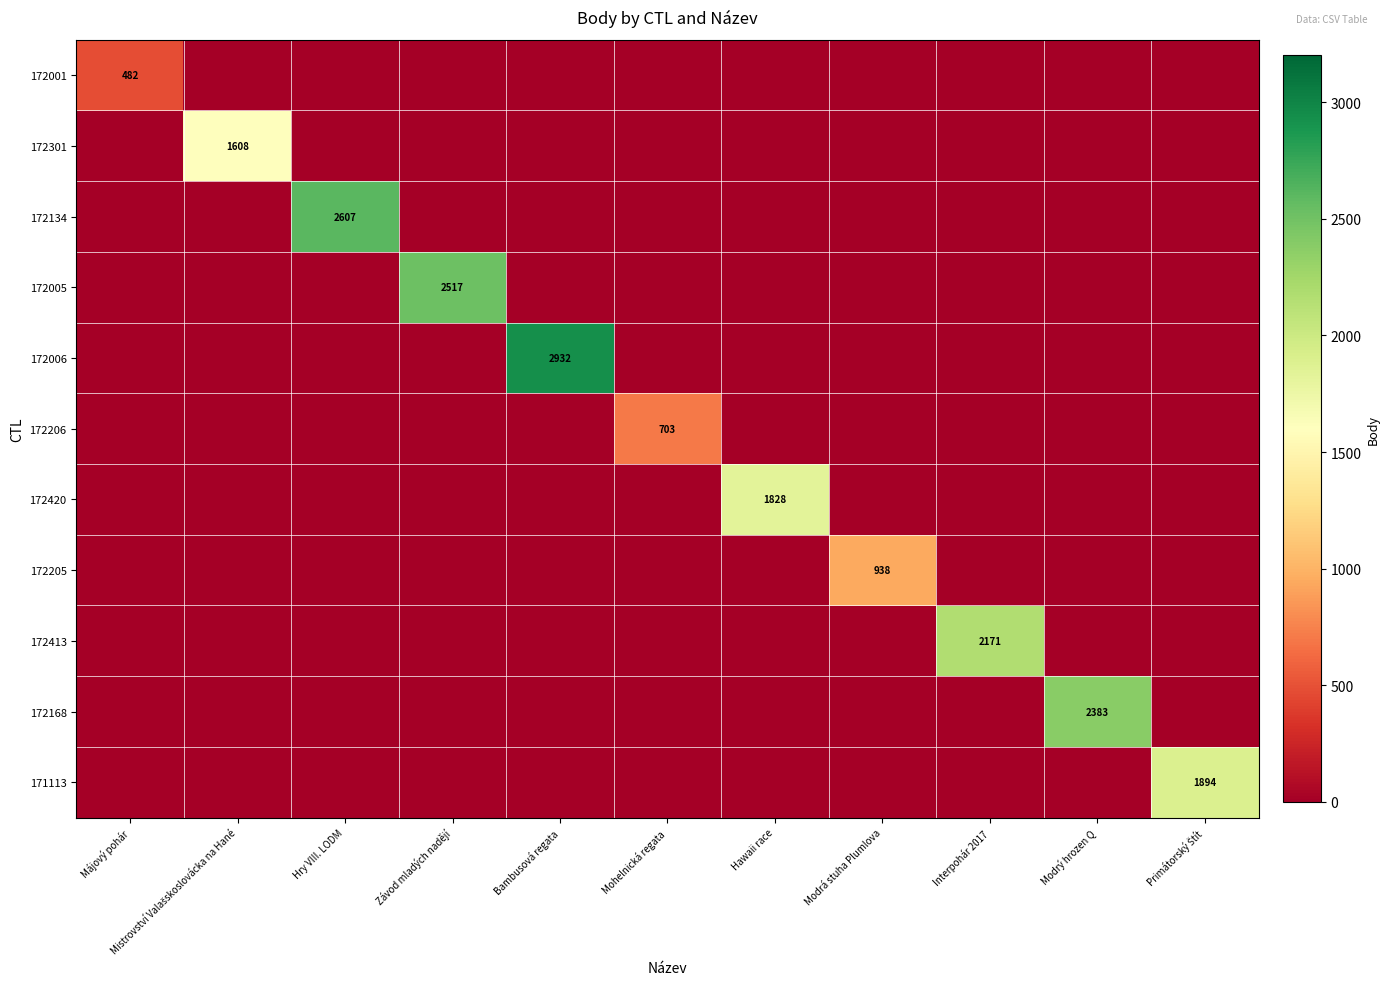

Is it true that 172420 equals 1828 at Hawaii race?

True